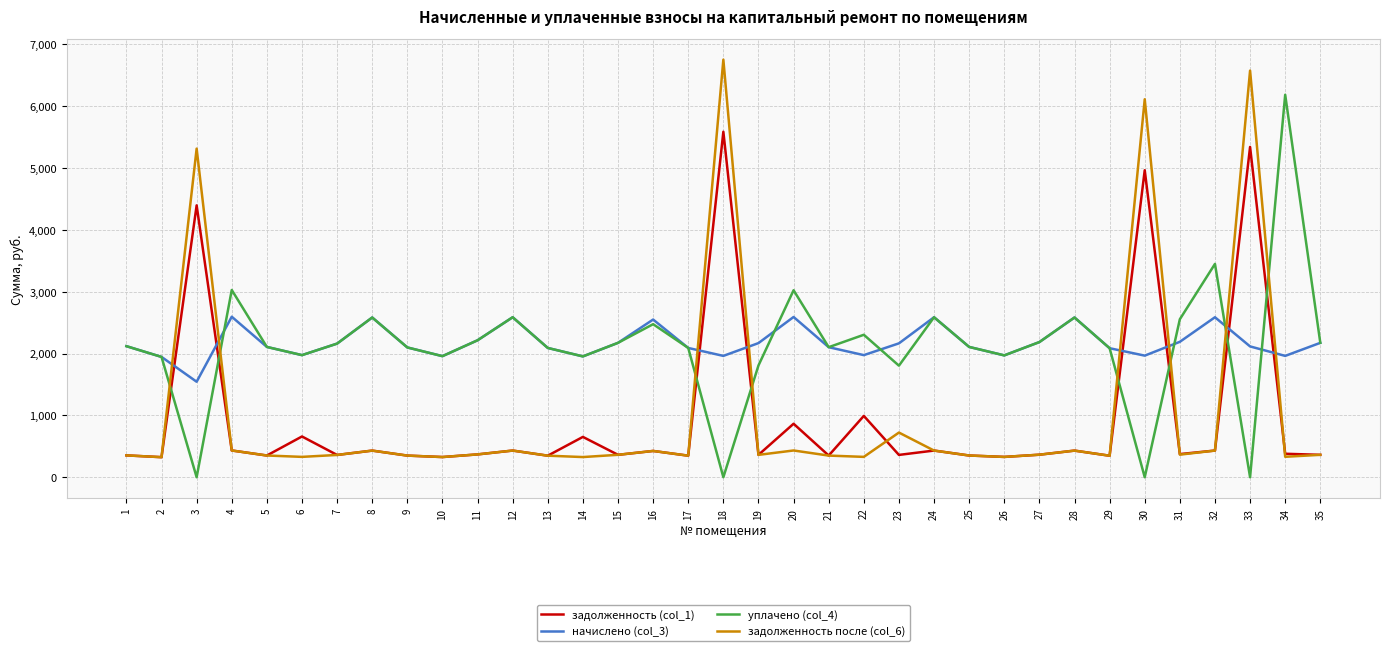

At which label does начислено (col_3) reach its minimum?

3